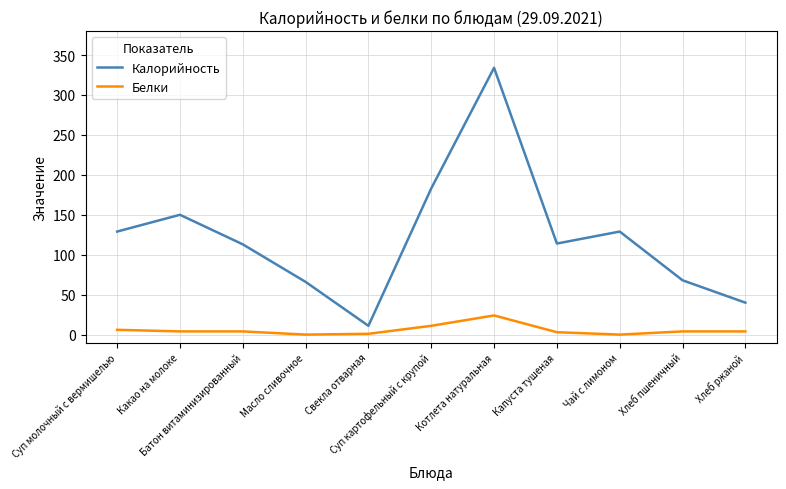

What is the average value of the Белки series?

6